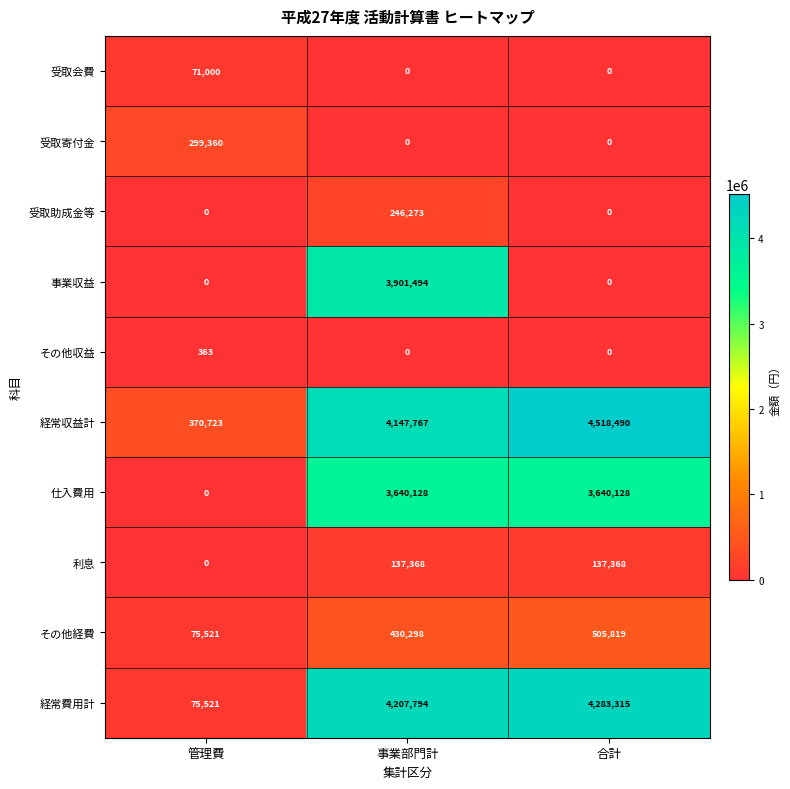

Reading left to right, what are all the values shown in this chart?

受取会費: 管理費=71000	事業部門計=0	合計=0
受取寄付金: 管理費=299360	事業部門計=0	合計=0
受取助成金等: 管理費=0	事業部門計=246273	合計=0
事業収益: 管理費=0	事業部門計=3901494	合計=0
その他収益: 管理費=363	事業部門計=0	合計=0
経常収益計: 管理費=370723	事業部門計=4147767	合計=4518490
仕入費用: 管理費=0	事業部門計=3640128	合計=3640128
利息: 管理費=0	事業部門計=137368	合計=137368
その他経費: 管理費=75521	事業部門計=430298	合計=505819
経常費用計: 管理費=75521	事業部門計=4207794	合計=4283315